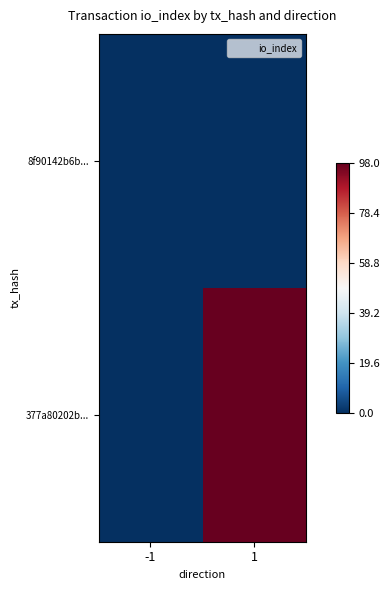

What is the spread (max minus min) of values at 1?

98